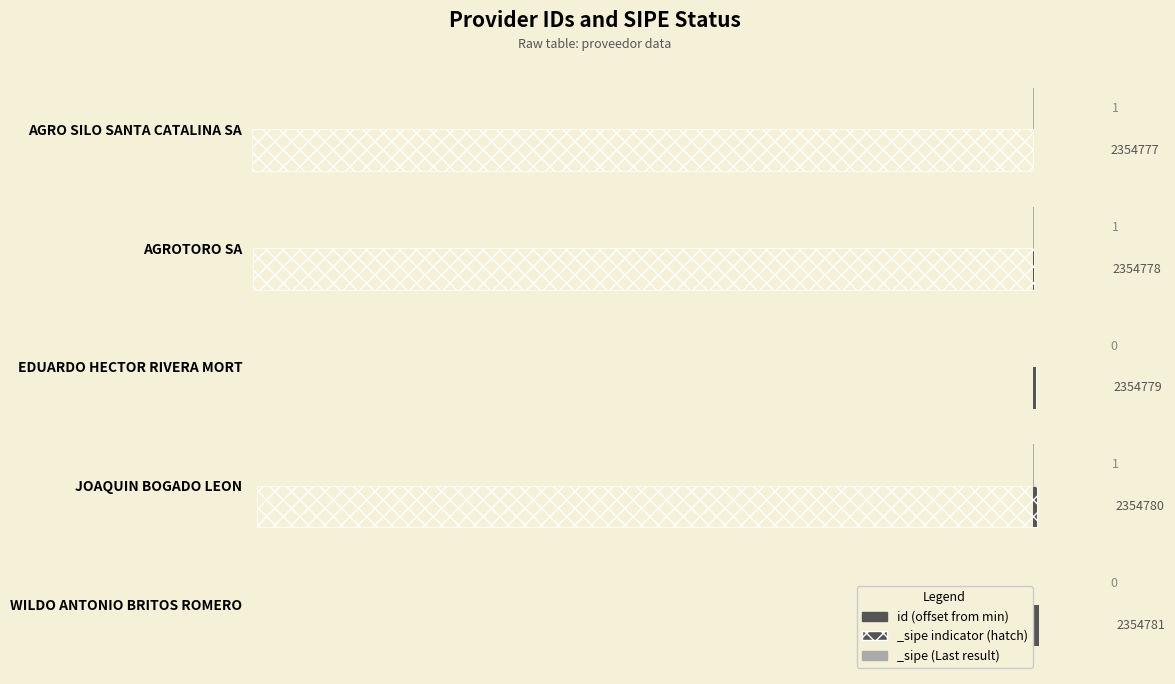

How many values are above zero?

4